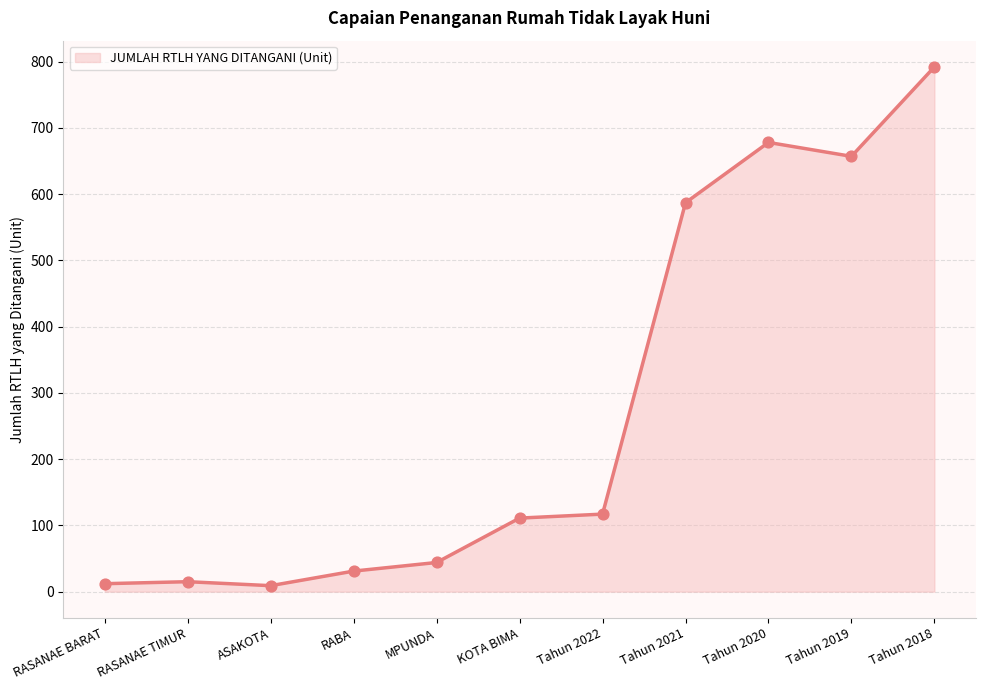

What is the change in value from MPUNDA to Tahun 2018?

+748